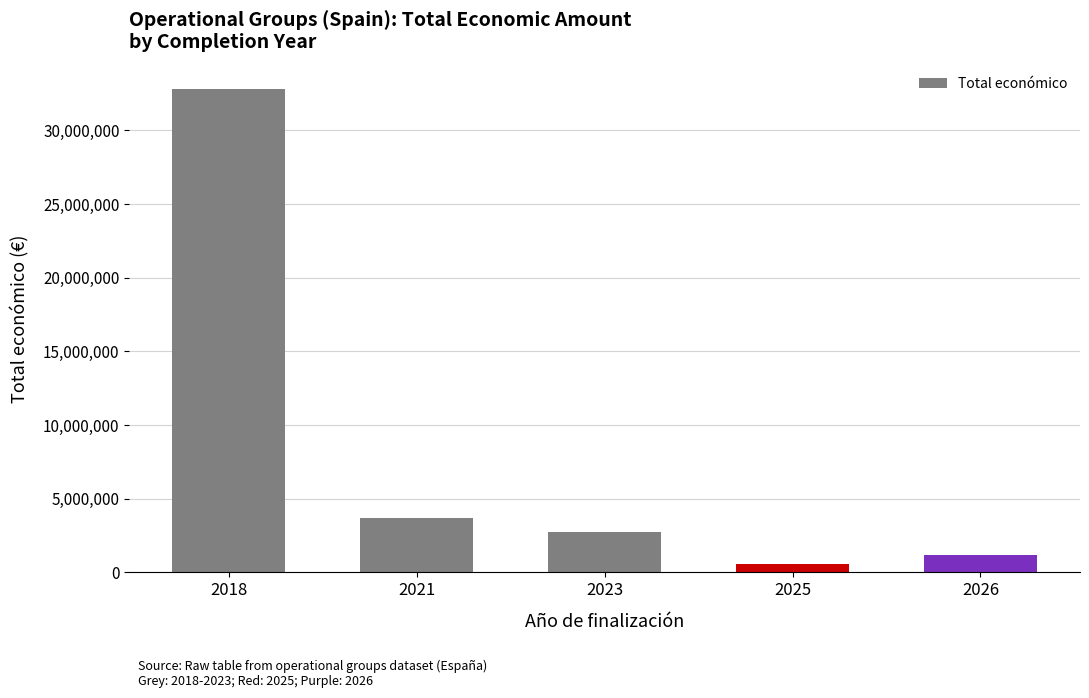

How many series are shown in this chart?

1